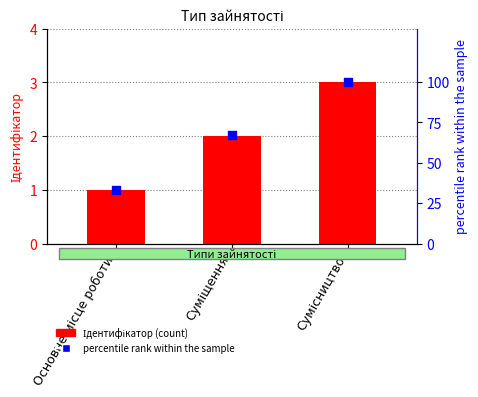

Which series has the largest total across all categories?

Percentile rank within the sample